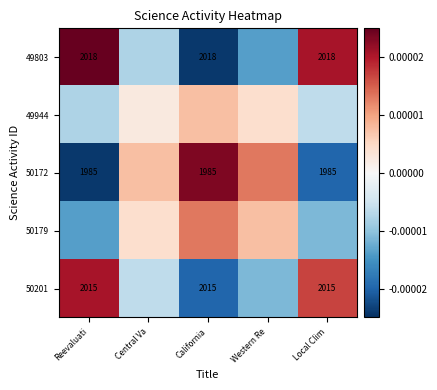

At how many categories does at least one series exceed 0?

5